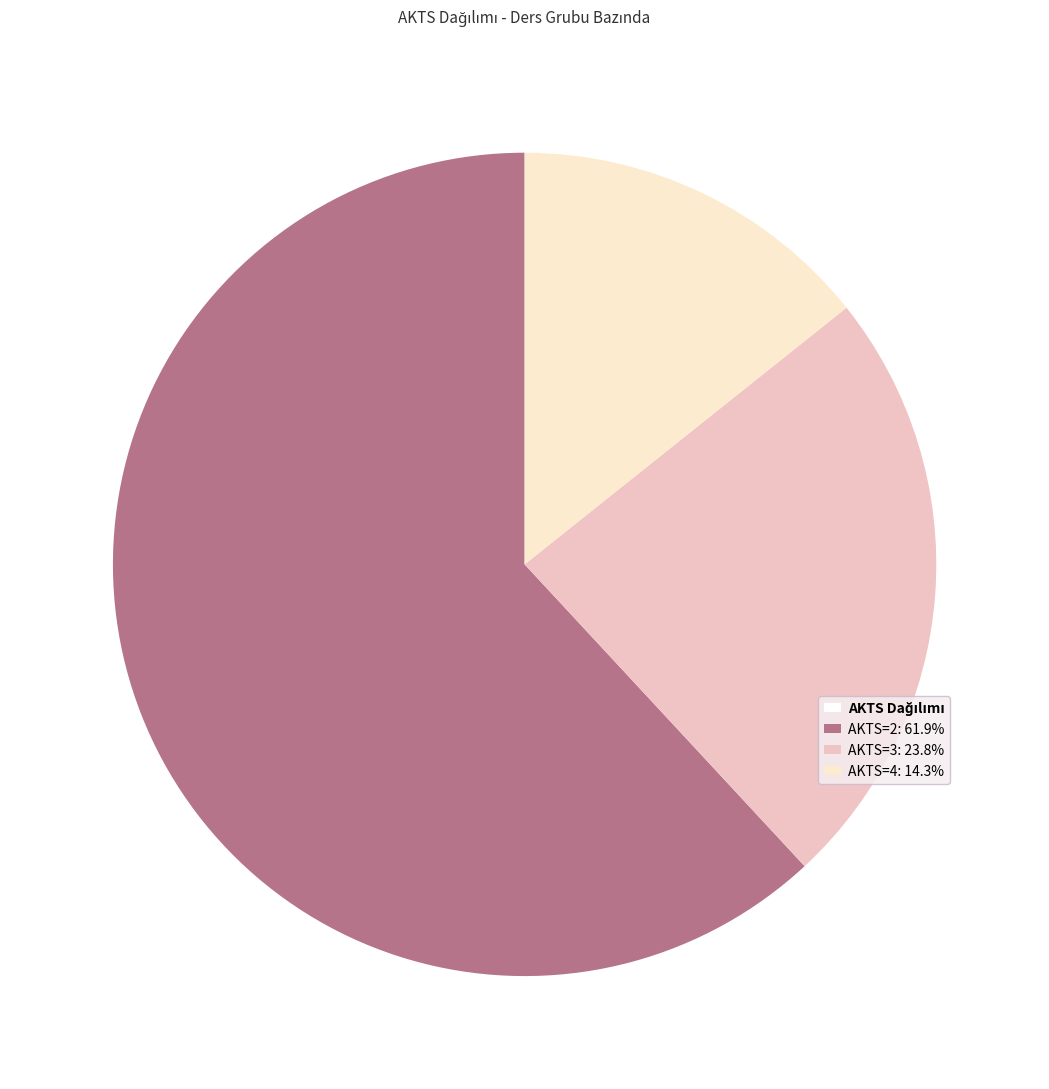

Is there a majority slice in this chart?

Yes